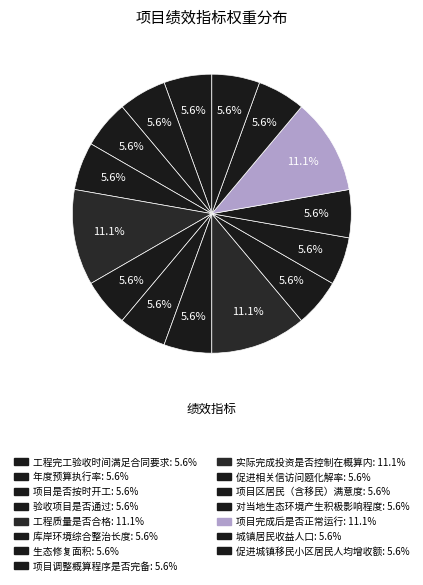

To the nearest percent, what is the combined percentage of 实际完成投资是否控制在概算内 and 库岸环境综合整治长度?

17%